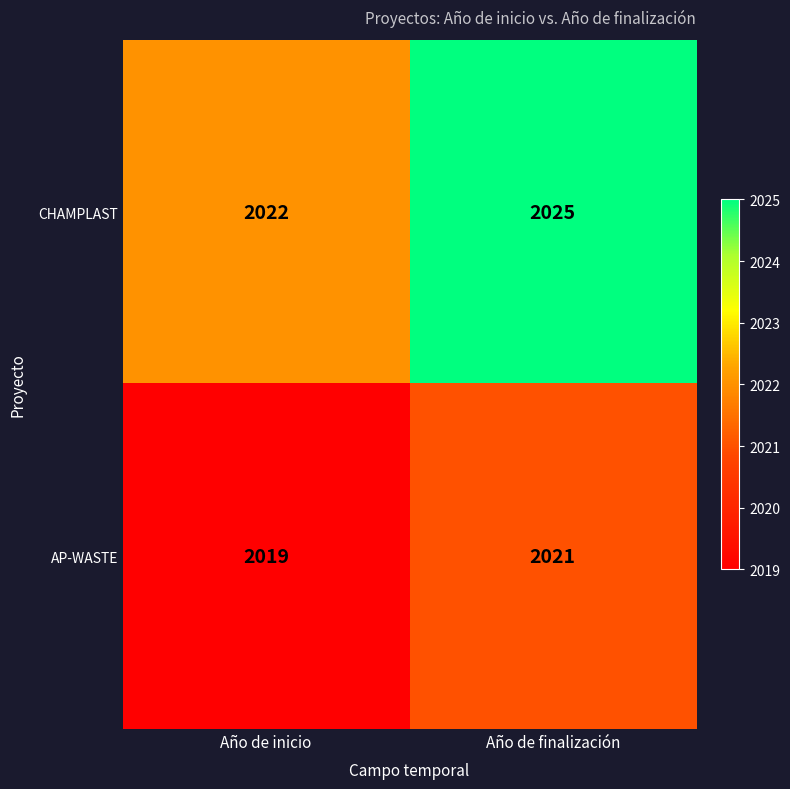

True or false: CHAMPLAST has a value of 2022 at Año de inicio.

True